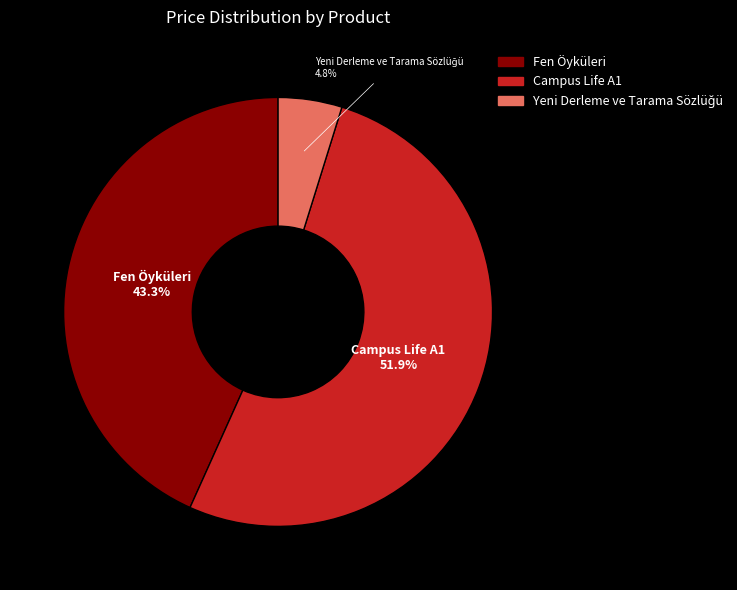

Which category has the biggest portion of the pie?

Campus Life A1